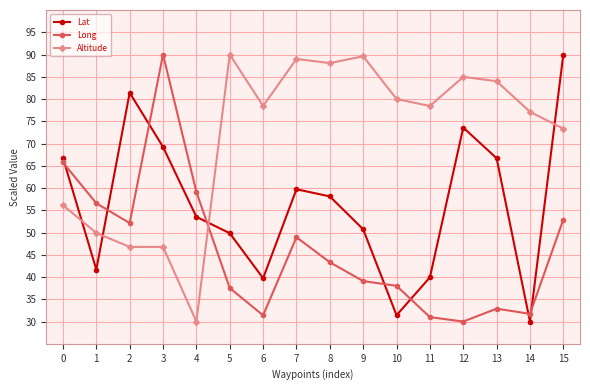

What is the difference between the highest and lowest values at 2?

34.6